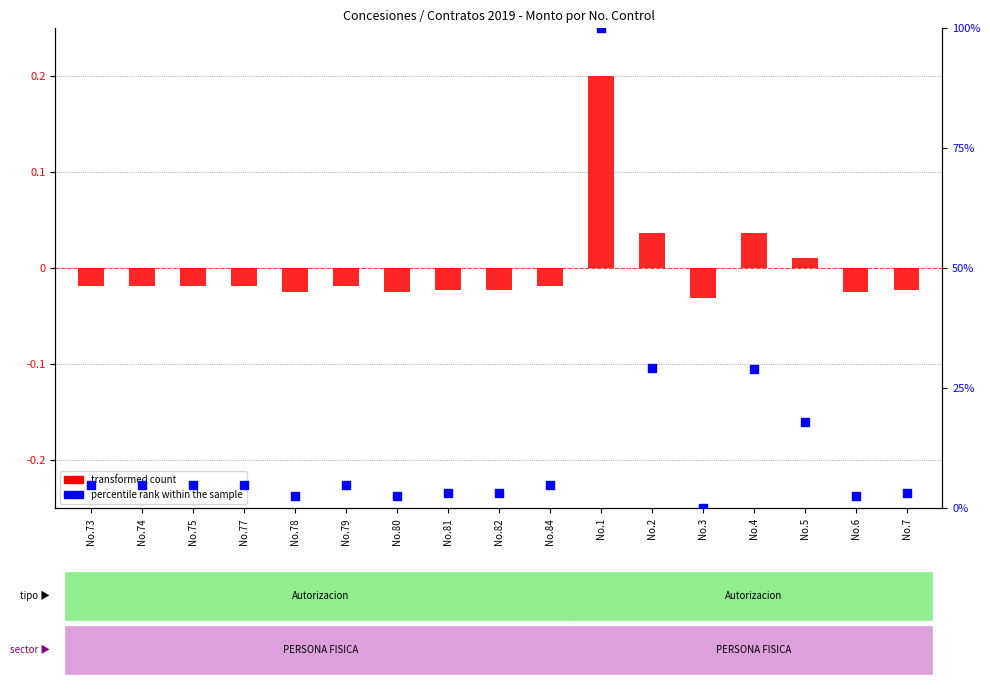

Is the value of percentile rank within the sample at No.73 greater than the value of transformed count at No.78?

Yes